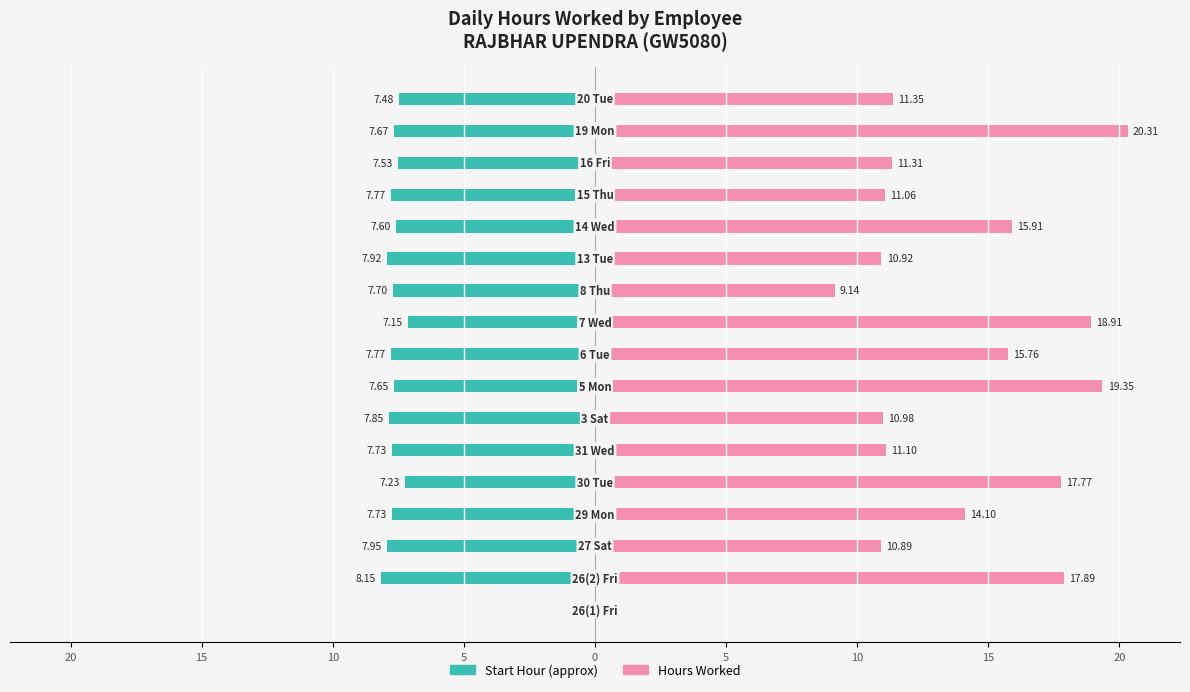

Which series has the widest spread of values?

Hours Worked